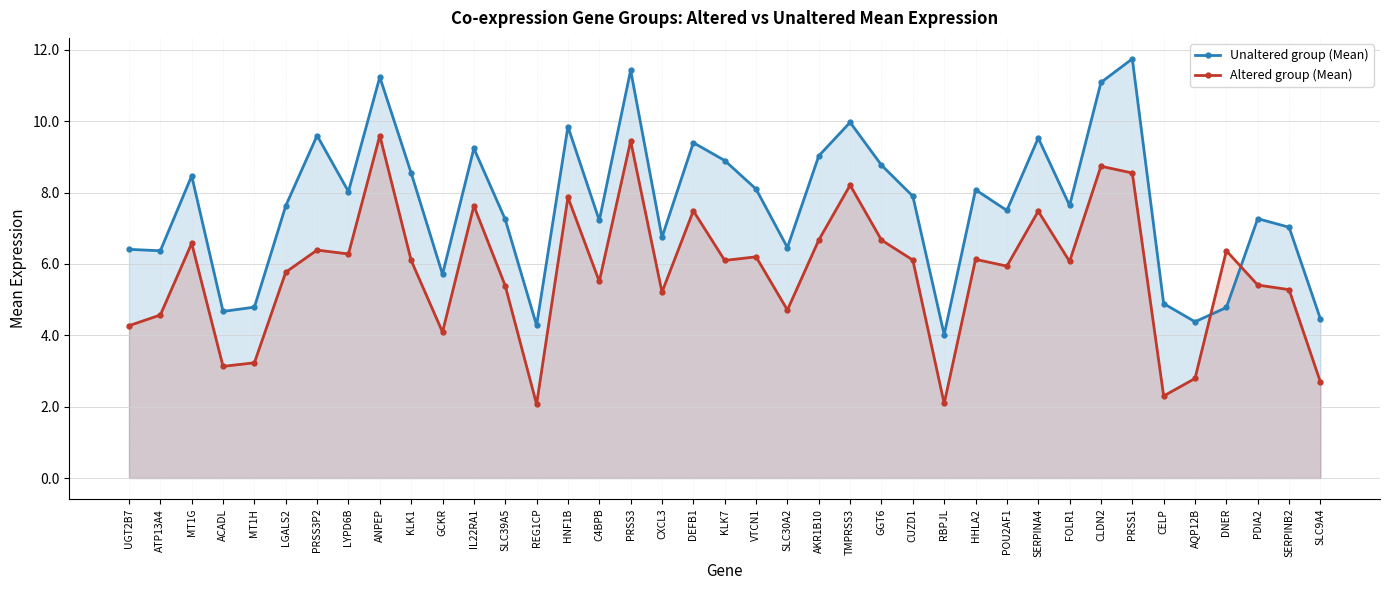

What is the maximum value shown in the chart?

11.8